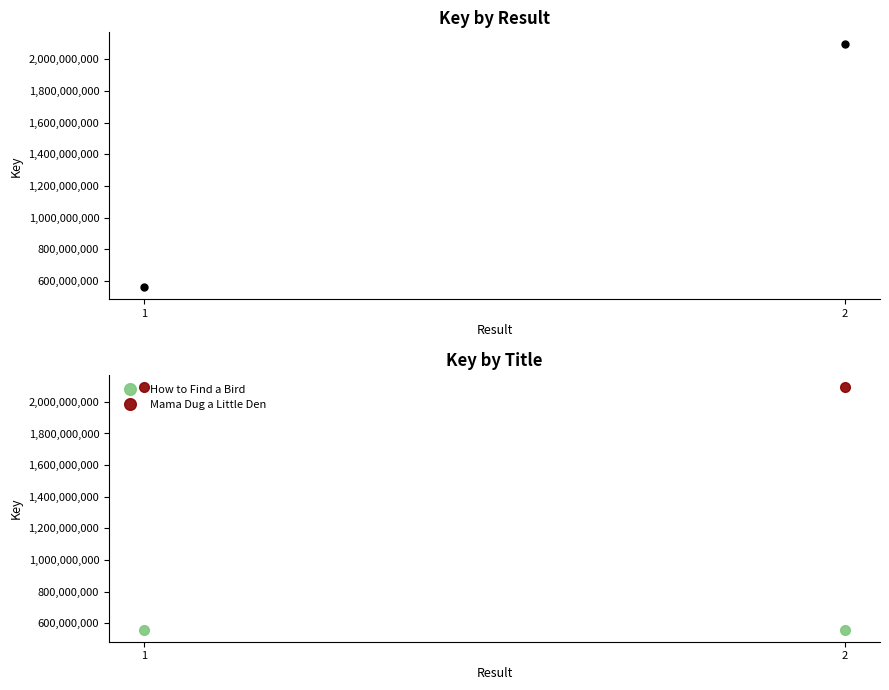

Which series has the largest total across all categories?

Mama Dug a Little Den